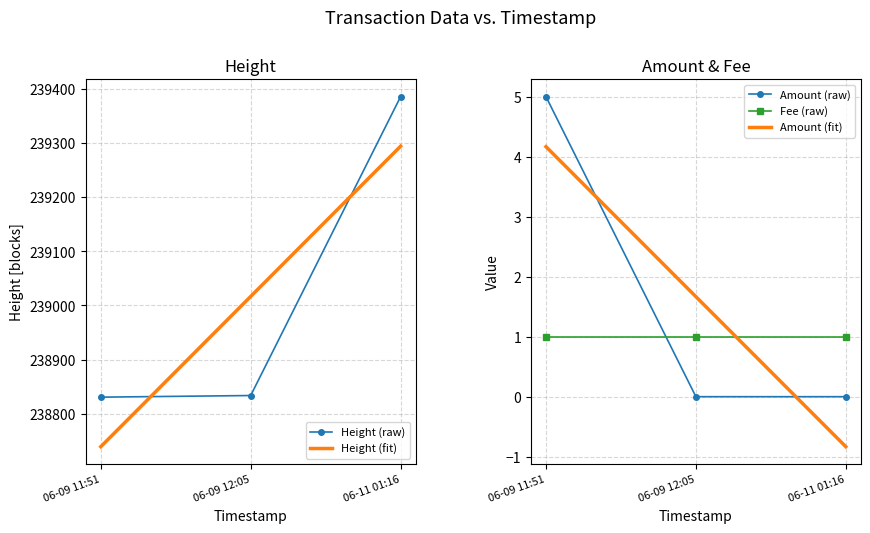

How many lines are shown in the chart?

5